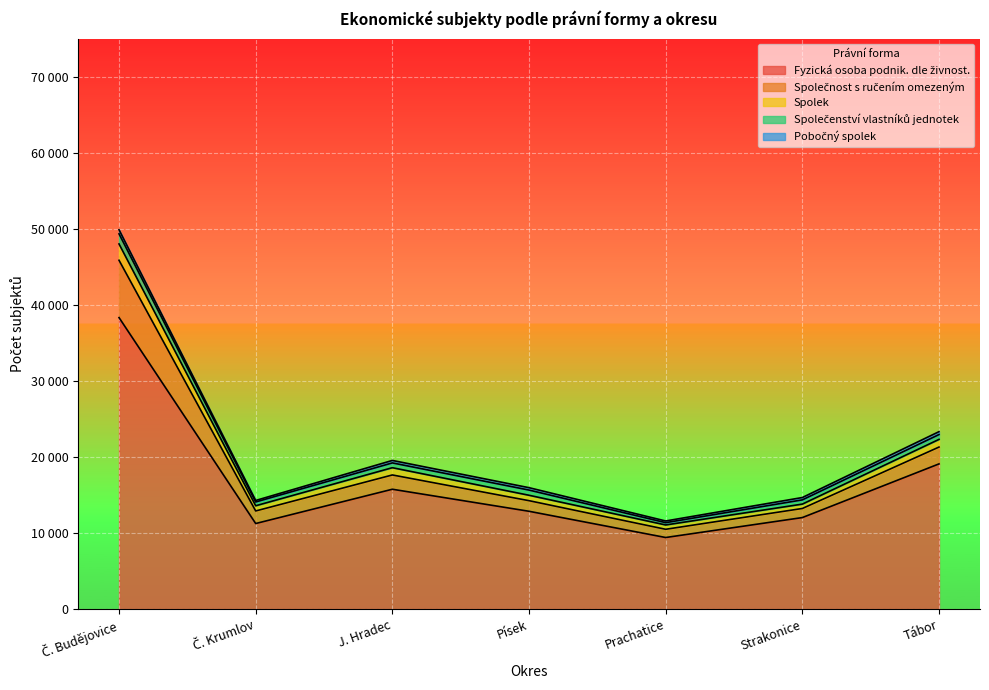

True or false: Spolek has more than 1 points higher than both neighbors.

False